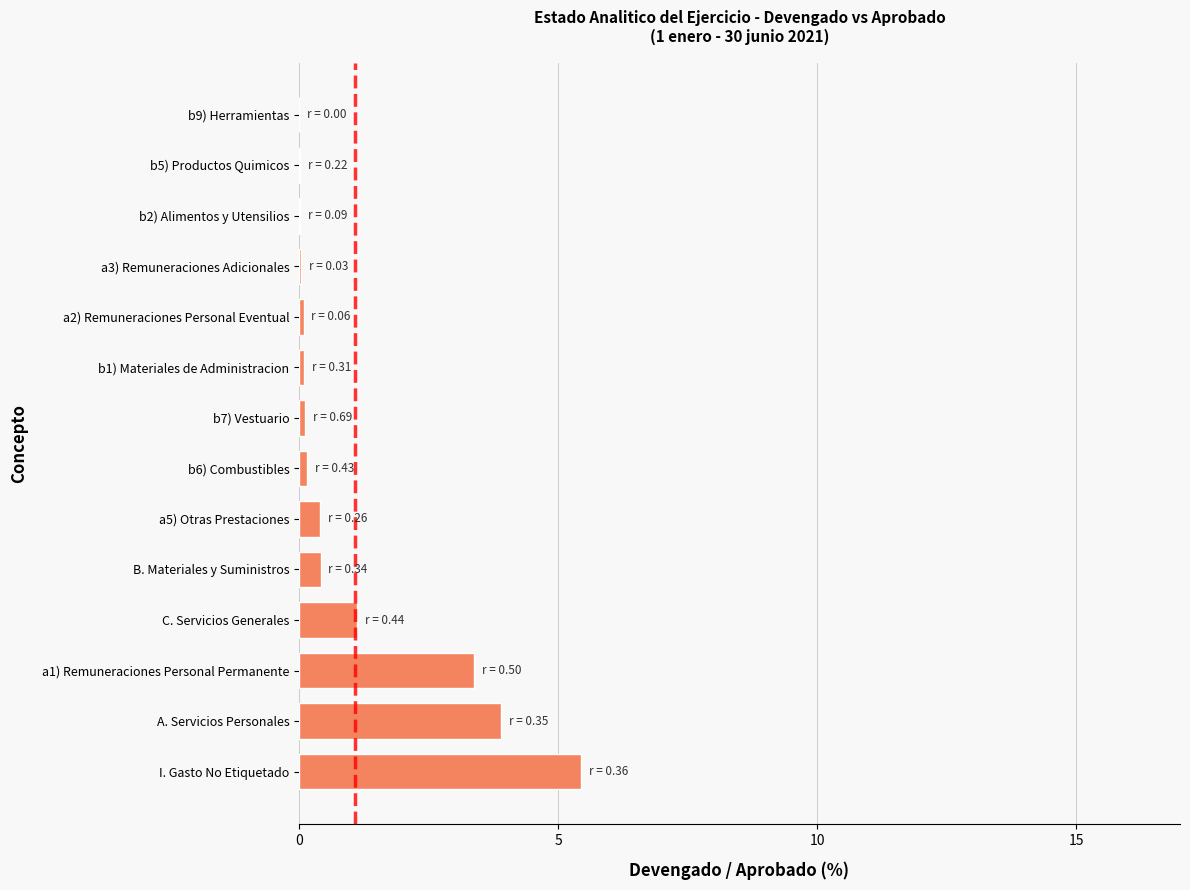

Approximately how many times larger is the value at a1) Remuneraciones Personal Permanente compared to A. Servicios Personales?

0.9